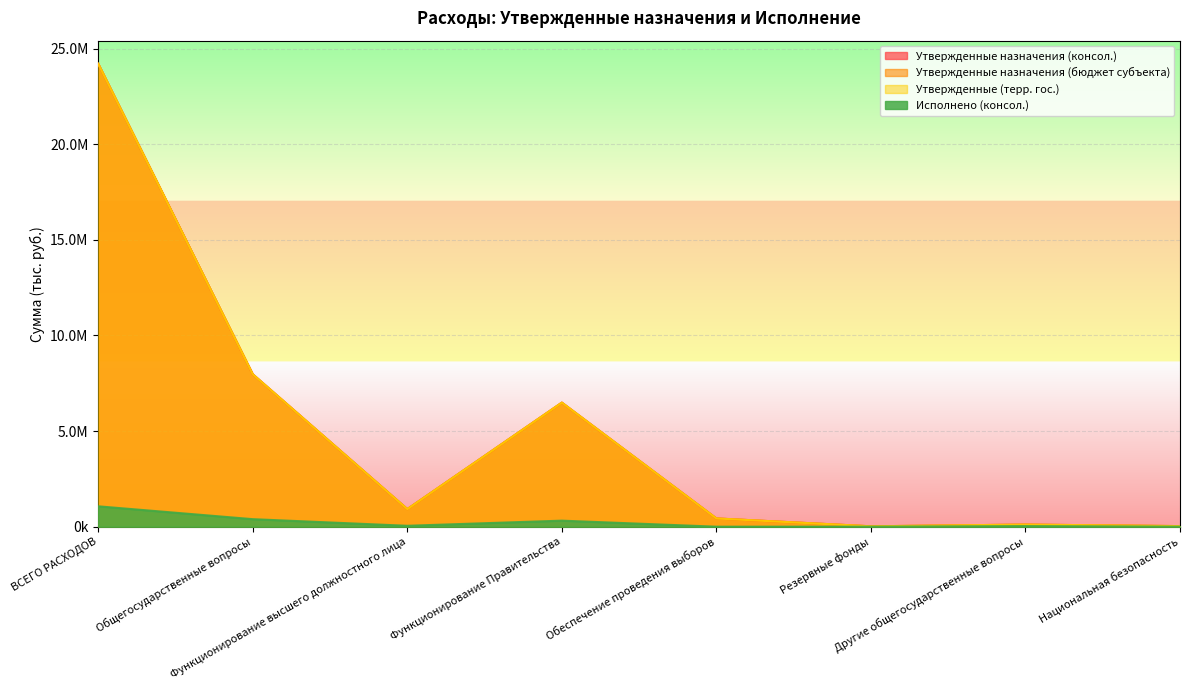

Reading left to right, extract all data points from this chart.

Утвержденные назначения (консол.): ВСЕГО РАСХОДОВ=24205200.0	Общегосударственные вопросы=7968400.0	Функционирование высшего должностного лица=919500.0	Функционирование Правительства=6487800.0	Обеспечение проведения выборов=431100.0	Резервные фонды=20000.0	Другие общегосударственные вопросы=110000.0	Национальная безопасность=30200.0
Утвержденные назначения (бюджет субъекта): ВСЕГО РАСХОДОВ=24205200.0	Общегосударственные вопросы=7968400.0	Функционирование высшего должностного лица=919500.0	Функционирование Правительства=6487800.0	Обеспечение проведения выборов=431100.0	Резервные фонды=20000.0	Другие общегосударственные вопросы=110000.0	Национальная безопасность=30200.0
Утвержденные (терр. гос.): ВСЕГО РАСХОДОВ=24205200.0	Общегосударственные вопросы=7968400.0	Функционирование высшего должностного лица=919500.0	Функционирование Правительства=6487800.0	Обеспечение проведения выборов=431100.0	Резервные фонды=20000.0	Другие общегосударственные вопросы=110000.0	Национальная безопасность=30200.0
Исполнено (консол.): ВСЕГО РАСХОДОВ=1065489.7	Общегосударственные вопросы=393448.2	Функционирование высшего должностного лица=47560.6	Функционирование Правительства=315907.2	Обеспечение проведения выборов=0.0	Резервные фонды=0.0	Другие общегосударственные вопросы=29980.4	Национальная безопасность=0.0